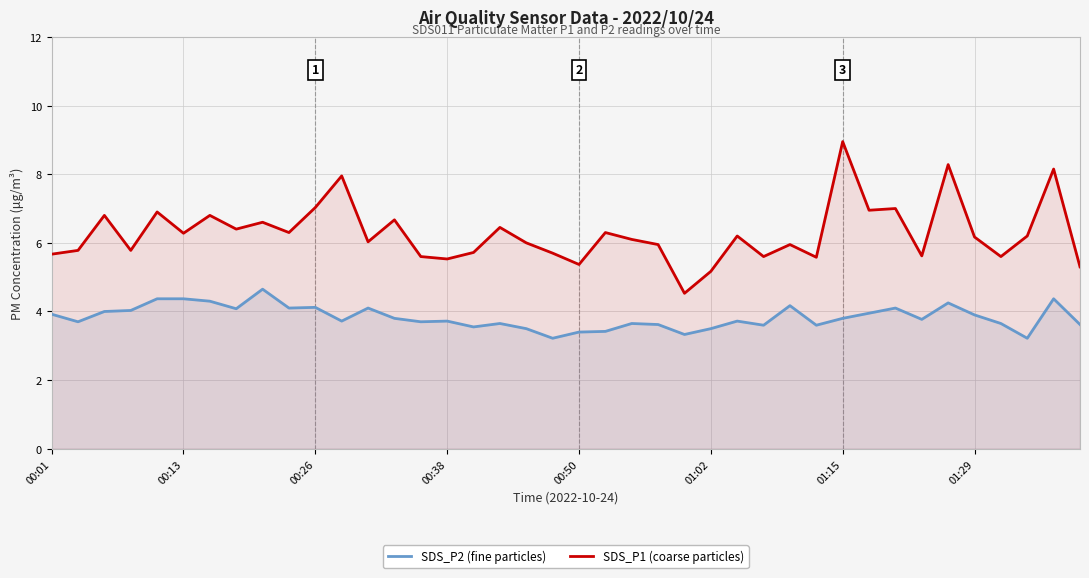

Is it true that SDS_P2 (fine particles) equals 3.9 at 01:29?

True